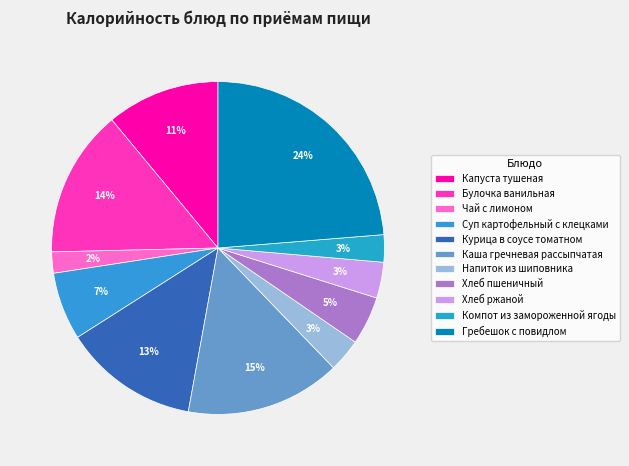

Rank the categories by value from highest to lowest.

Гребешок с повидлом, Каша гречневая рассыпчатая, Булочка ванильная, Курица в соусе томатном, Капуста тушеная, Суп картофельный с клецками, Хлеб пшеничный, Хлеб ржаной, Напиток из шиповника, Компот из замороженной ягоды, Чай с лимоном